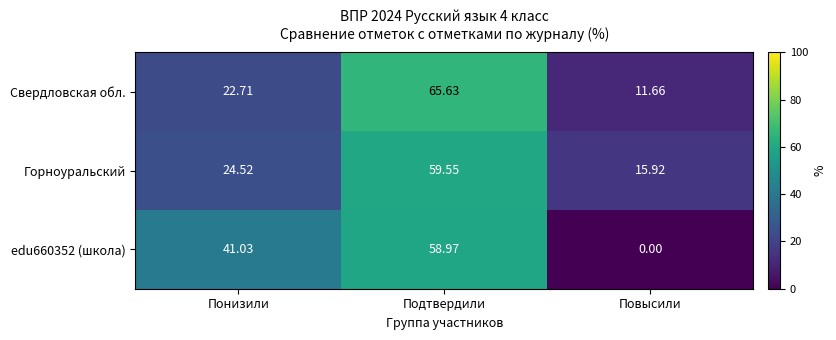

Which category has the highest value in the Свердловская обл. series?

Подтвердили